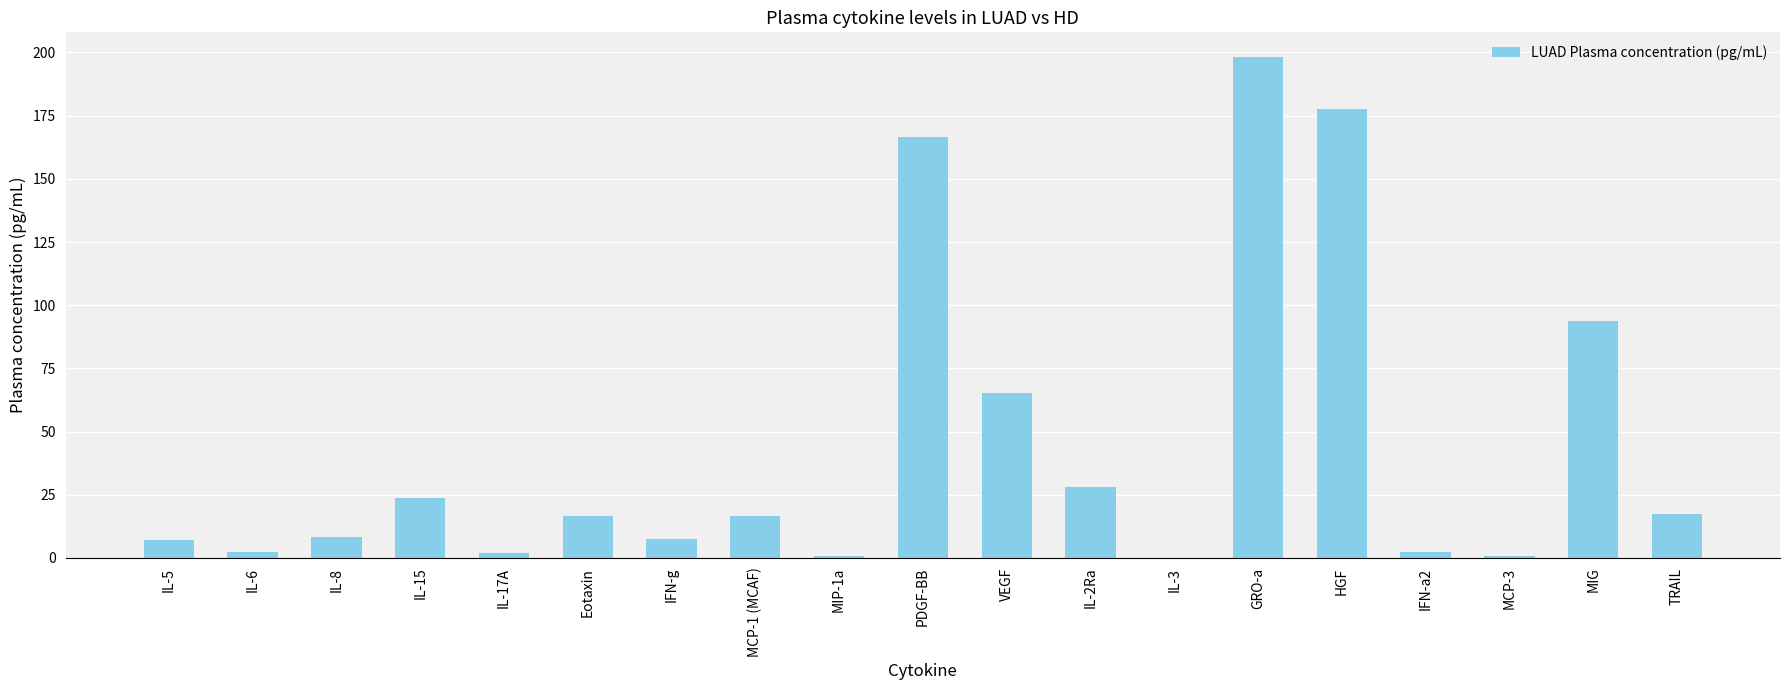

Which category has the highest value across all series?

GRO-a